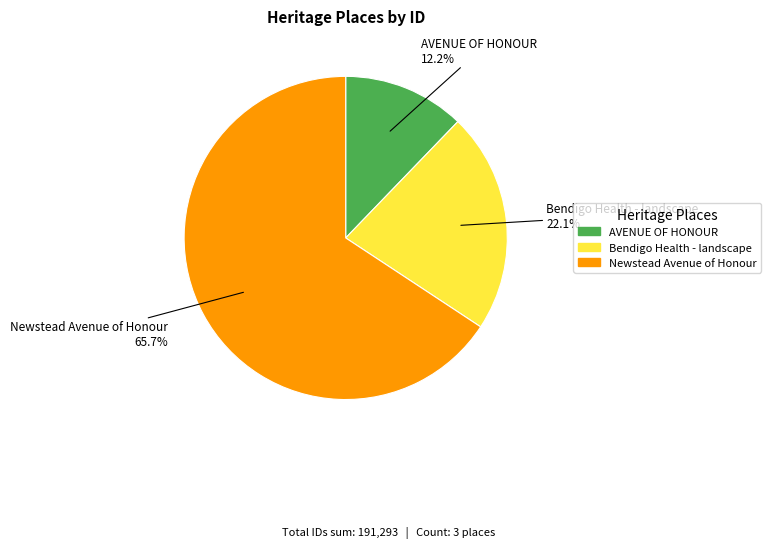

Between Bendigo Health - landscape and AVENUE OF HONOUR, which is larger?

Bendigo Health - landscape